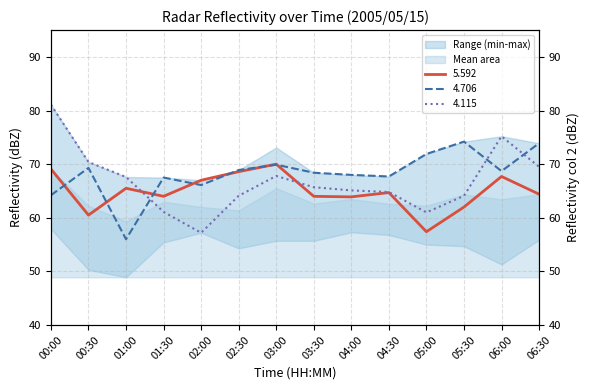

What is the difference between the maximum and second lowest values in the 4.706 series?

10.0